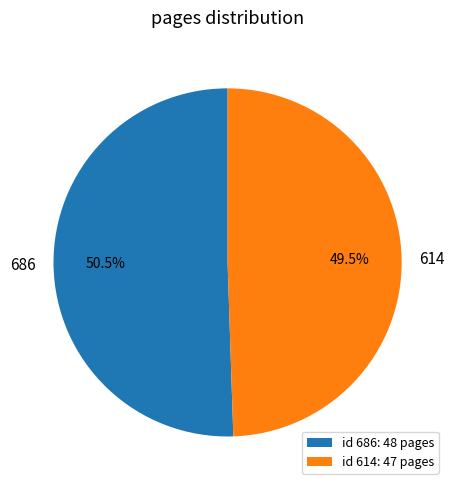

To the nearest percent, what is the difference between the 686 and 614 slice percentages?

1%